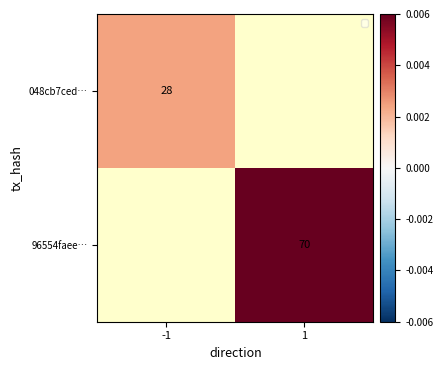

Count the number of data series in this chart.

2